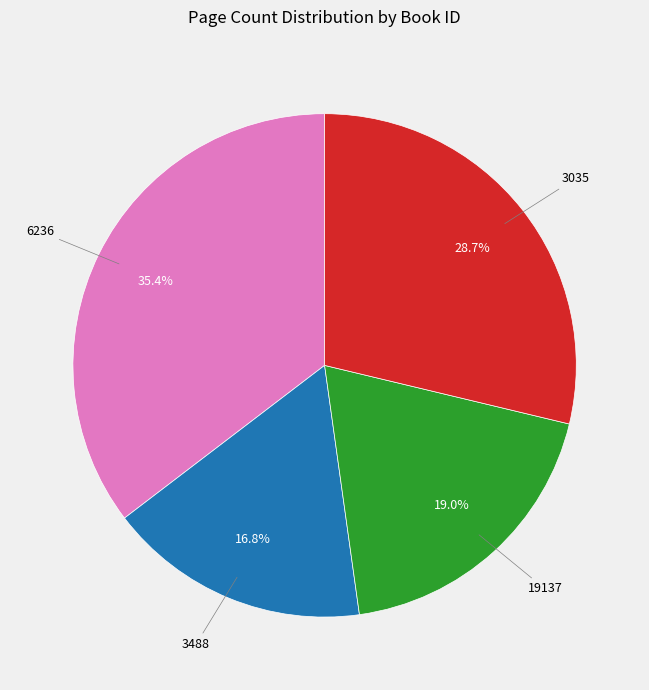

Is there a majority slice in this chart?

No